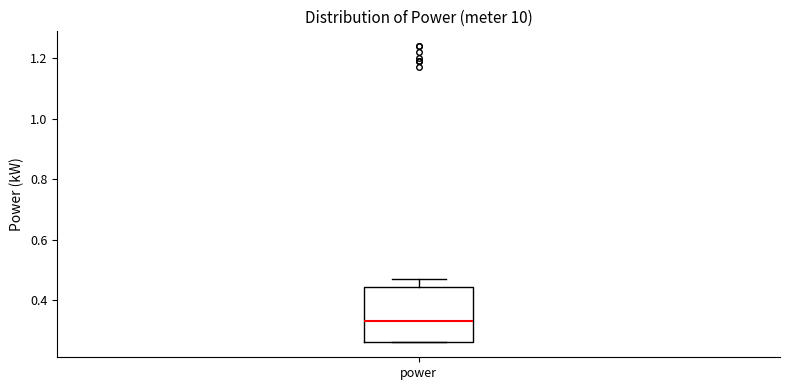

Where is the lower edge of the box for power on the y-axis? The values are not printed on the chart, so give them approximately, as read against the axis.

0.26